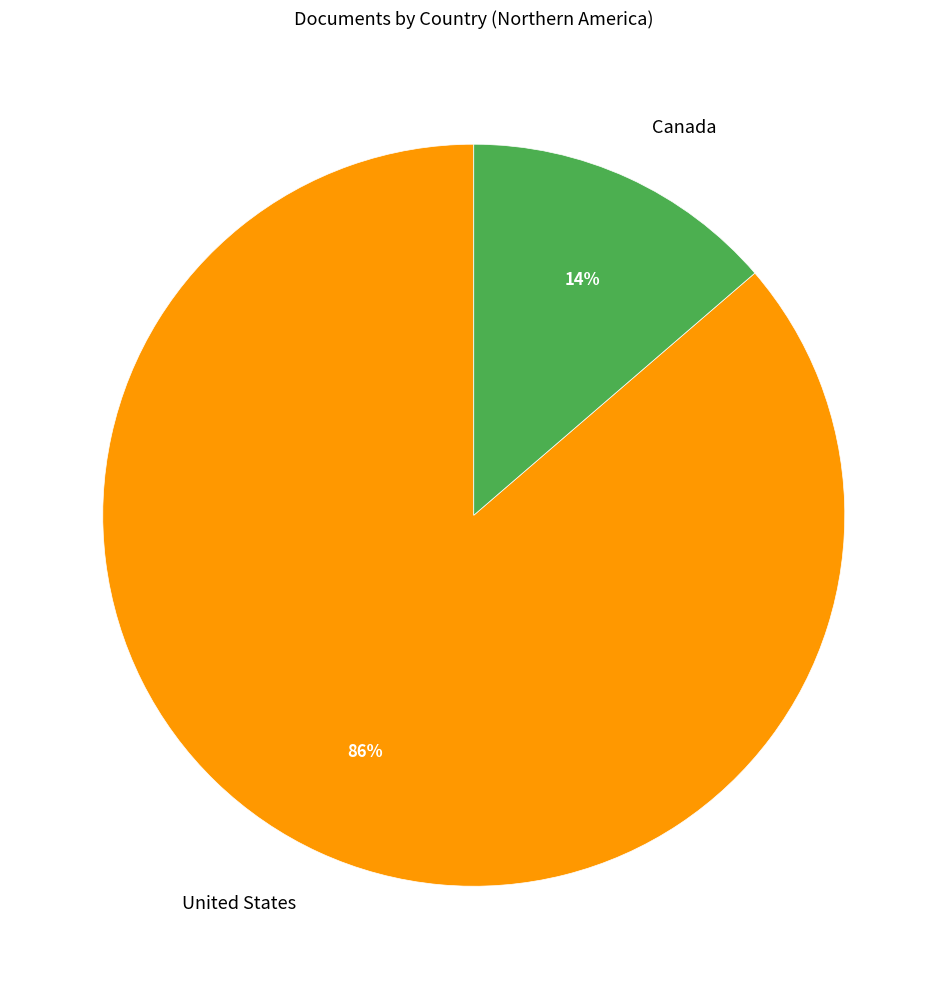

Count the number of slices in the pie.

2